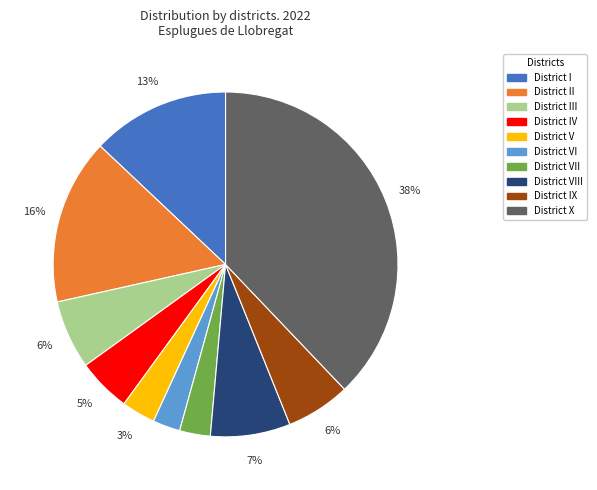

What is the ratio of the value at District III to the value at District II?

0.4